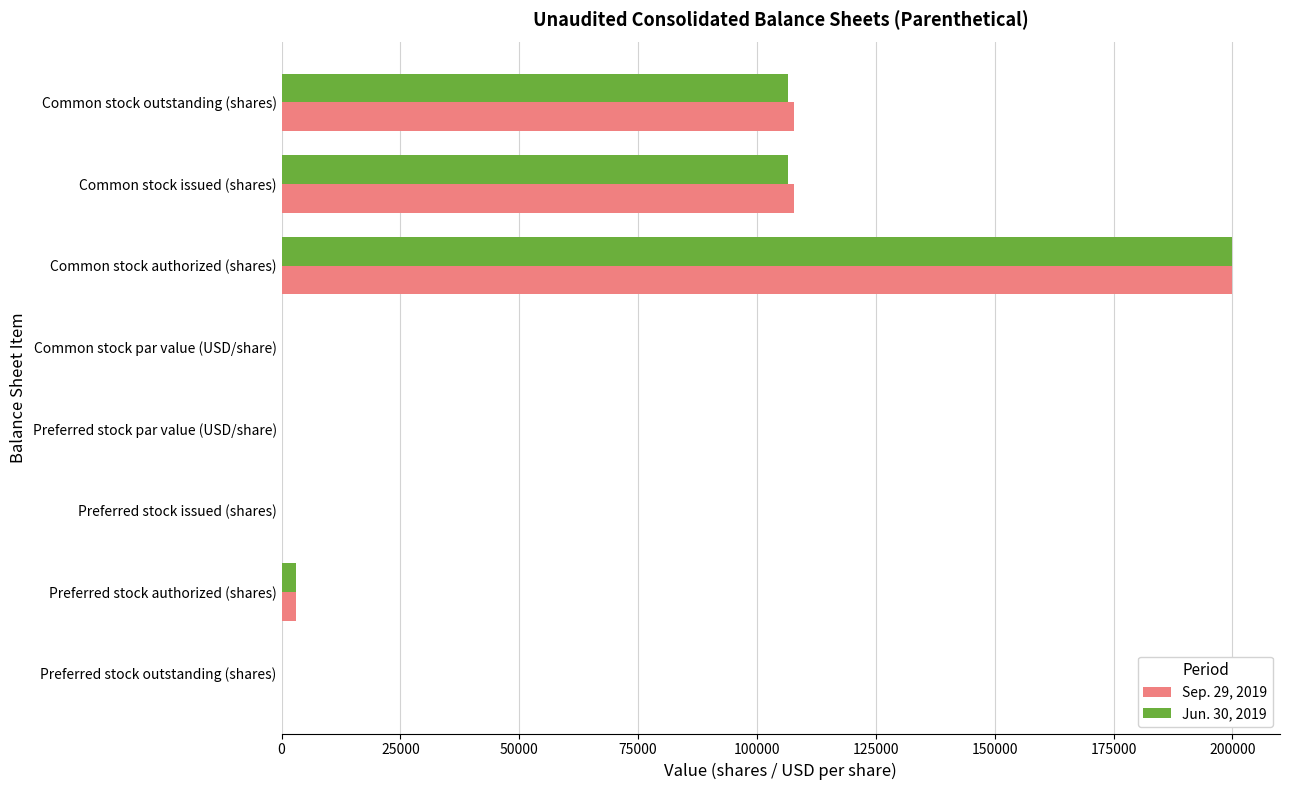

At which category is the sum across all series the highest?

Common stock authorized (shares)